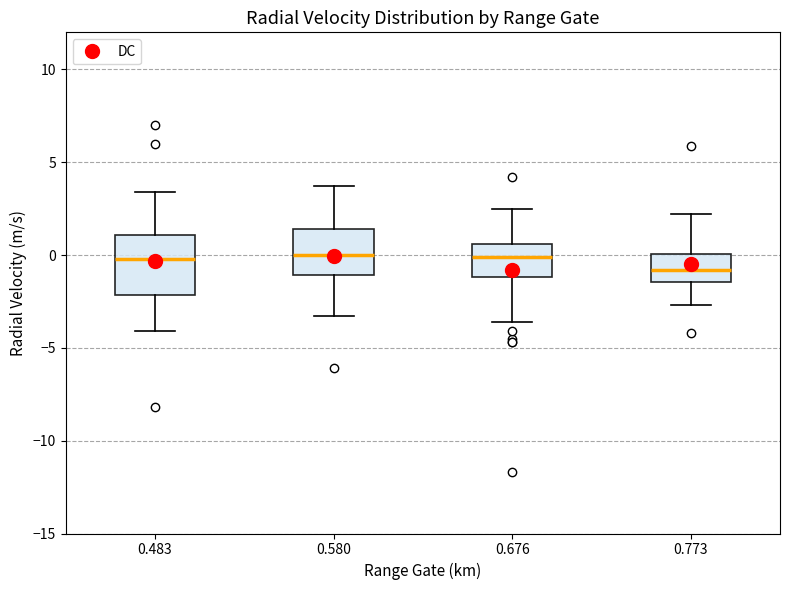

Where does the upper whisker of the box at x = 0.483 end on the y-axis? The values are not printed on the chart, so give them approximately, as read against the axis.

3.5